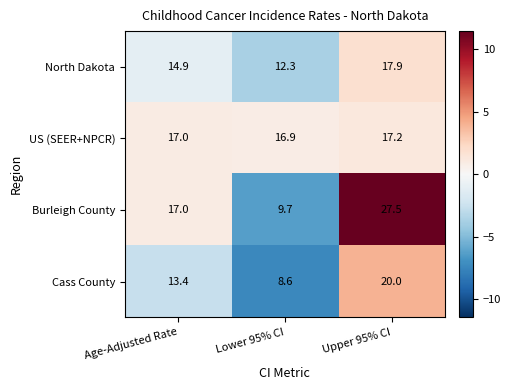

Is the value of Cass County at Lower 95% CI greater than the value of US (SEER+NPCR) at Lower 95% CI?

No